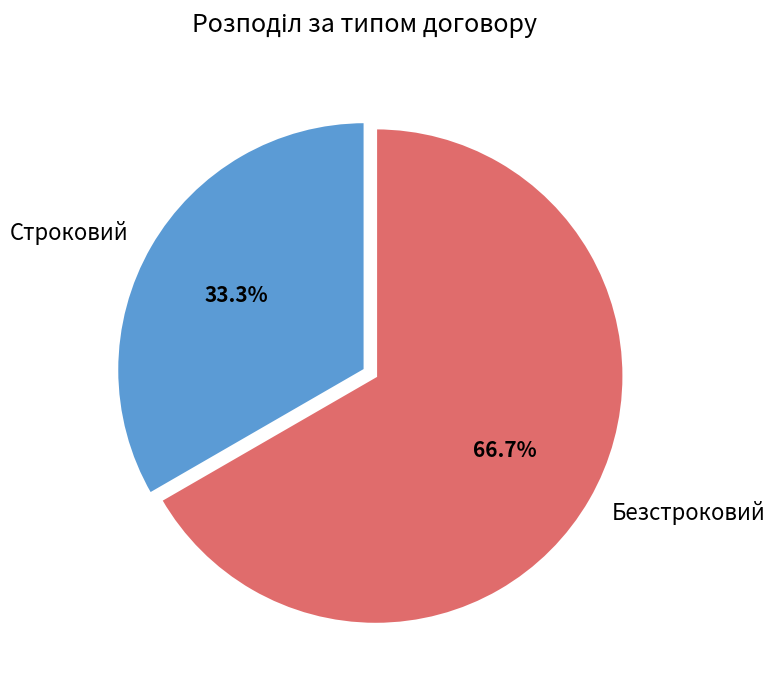

Rank the categories by value from lowest to highest.

Строковий, Безстроковий